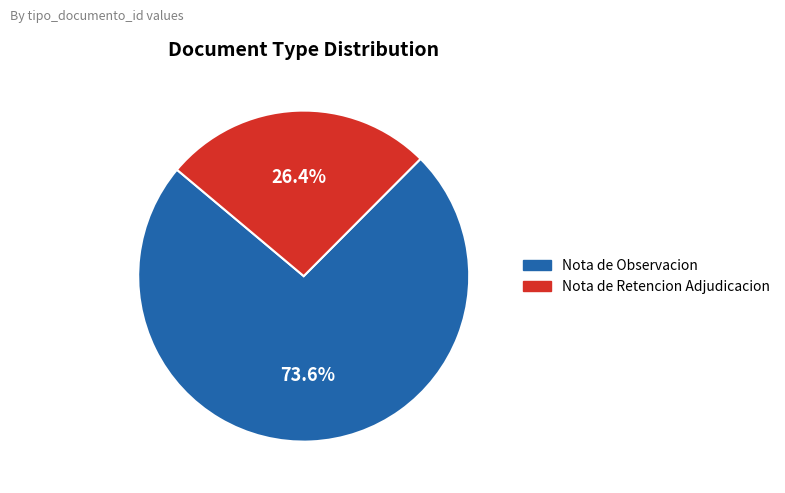

The Nota de Observacion slice represents 74% of the pie. True or false?

True